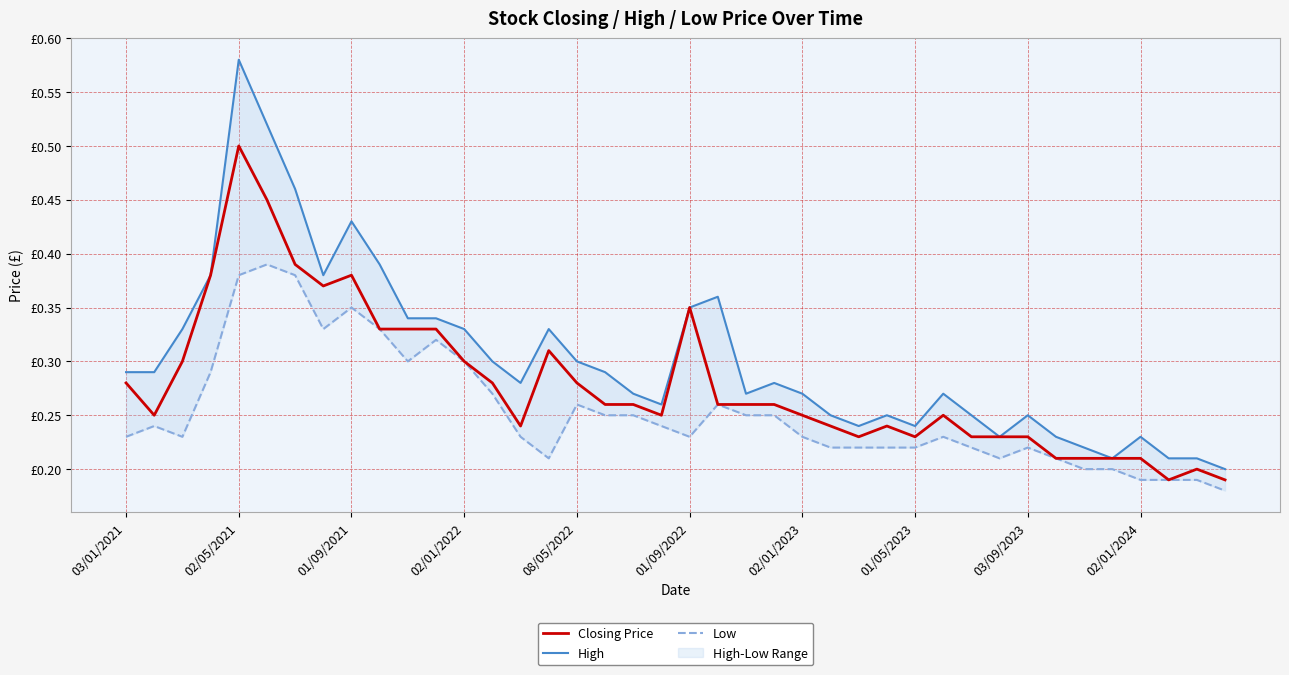

Which has a higher value, 18 or 23?

18